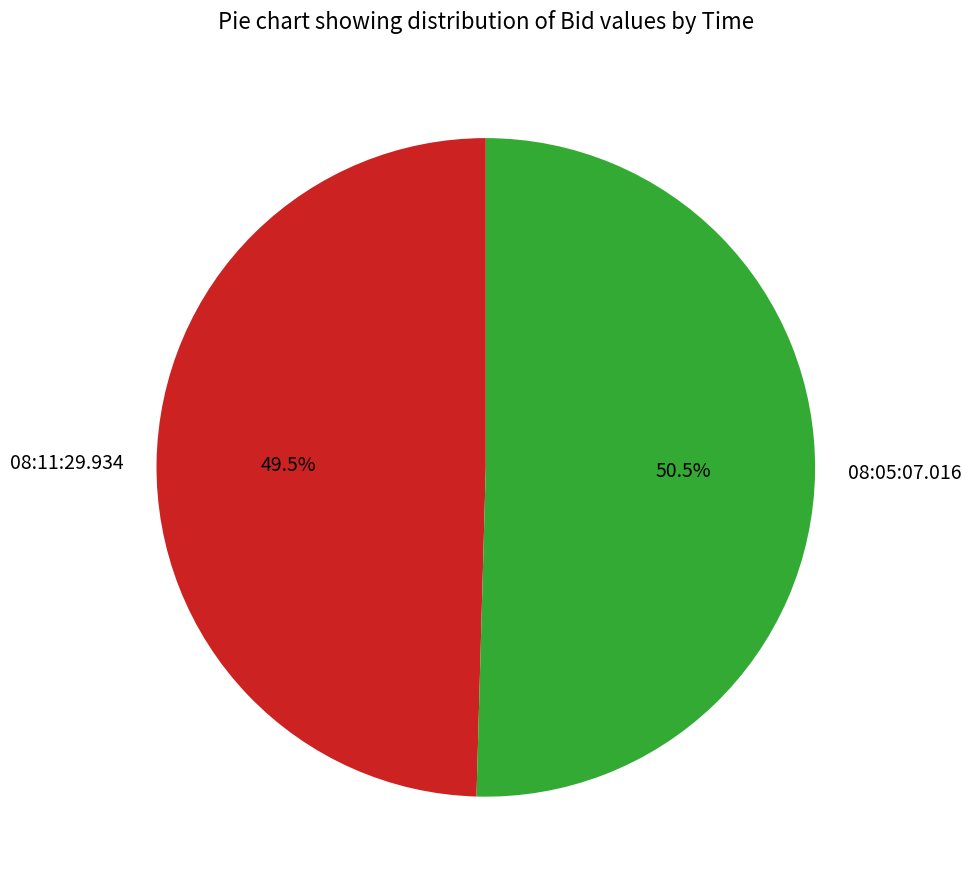

Is 08:11:29.934 the majority of the pie?

No